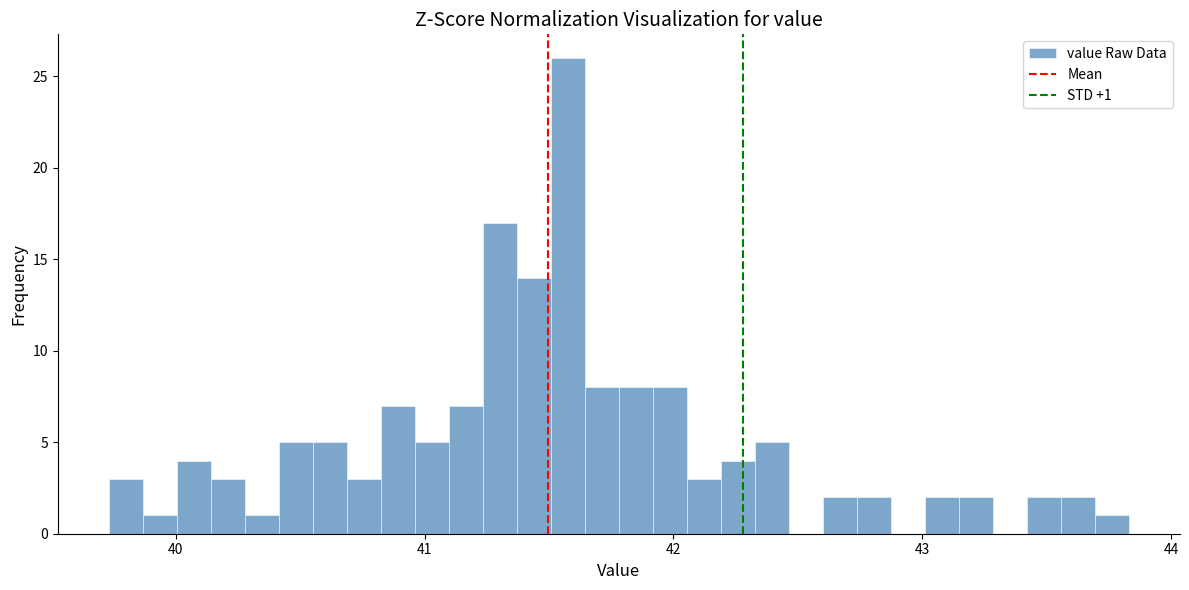

Around what value on the x-axis is the tallest bar? Give the approximate position of its centre, as read against the axis.

41.6